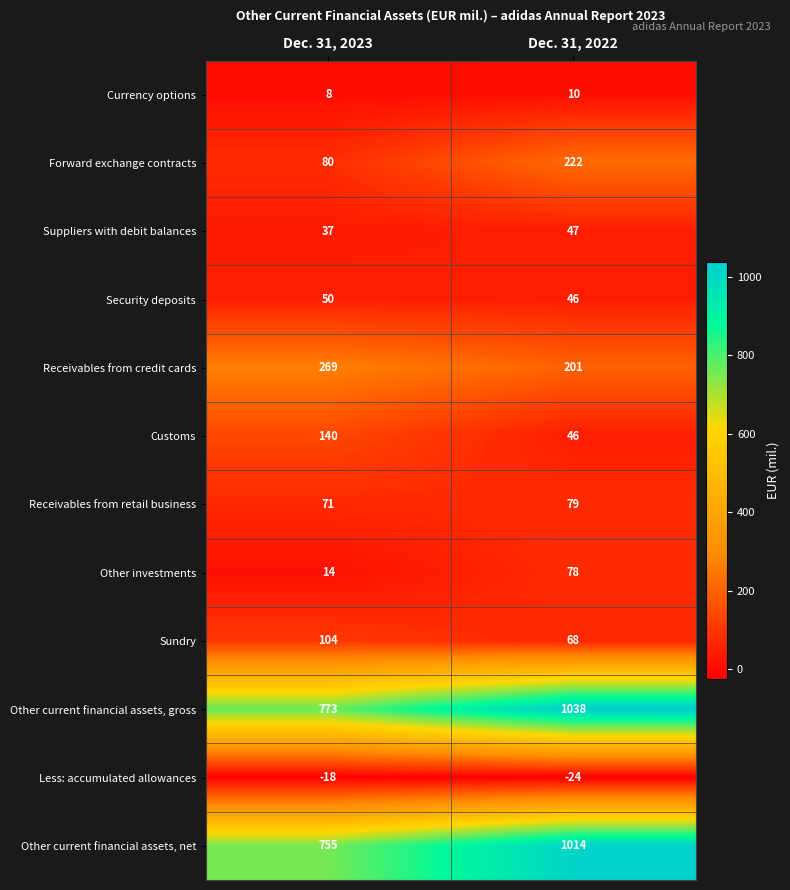

Reading right to left, list all the values displayed in this chart.

Currency options: 10	8
Forward exchange contracts: 222	80
Suppliers with debit balances: 47	37
Security deposits: 46	50
Receivables from credit cards: 201	269
Customs: 46	140
Receivables from retail business: 79	71
Other investments: 78	14
Sundry: 68	104
Other current financial assets, gross: 1038	773
Less: accumulated allowances: -24	-18
Other current financial assets, net: 1014	755